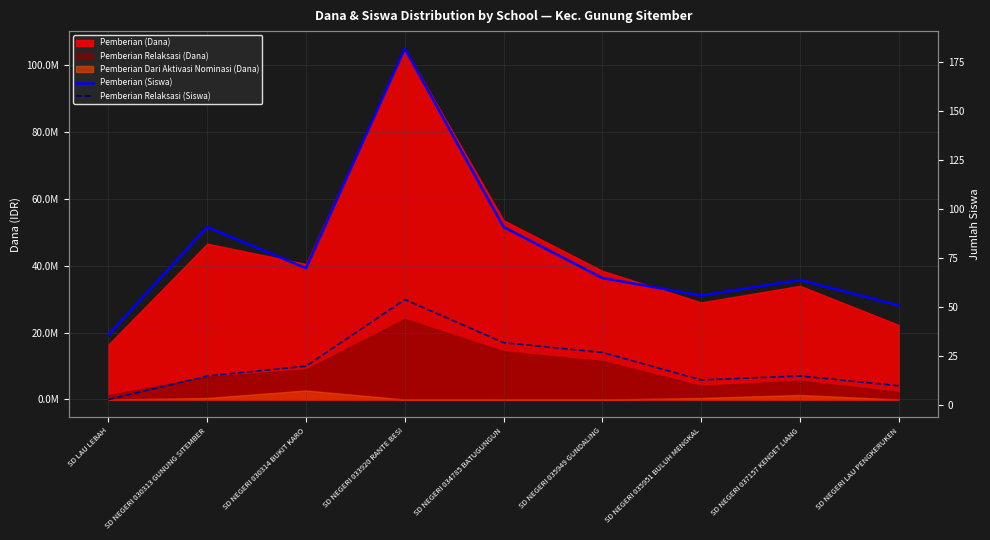

What position from the left is SD NEGERI 030314 BUKIT KARO?

3